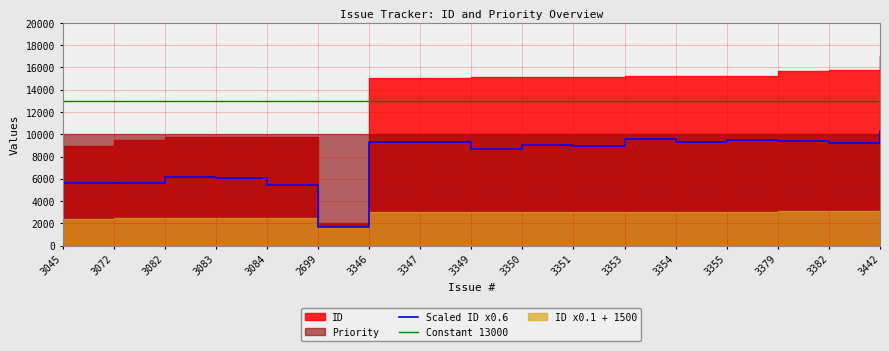

What is the minimum value for Constant 13000?

13000.0